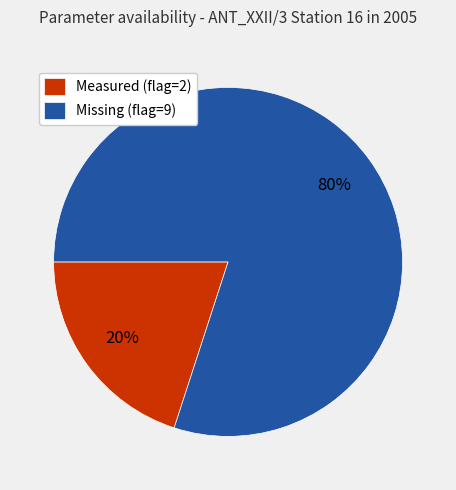

Between Measured (flag=2) and Missing (flag=9), which is larger?

Missing (flag=9)